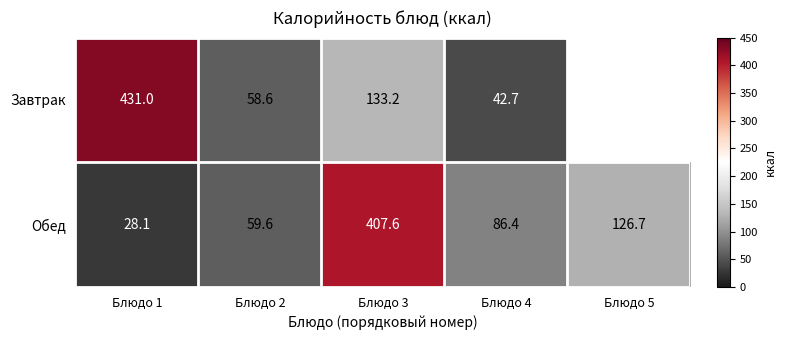

What is the difference between the highest and lowest values at Блюдо 2?

1.0